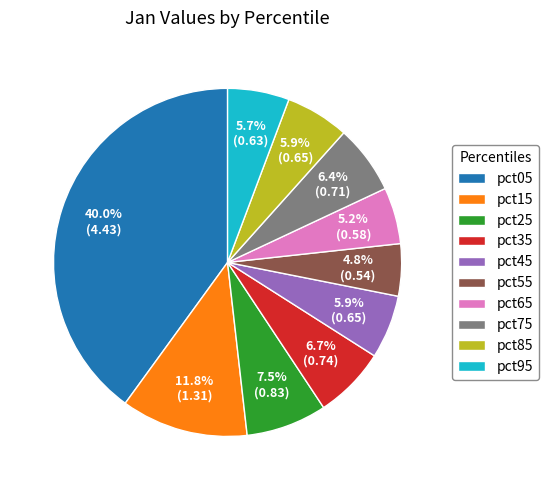

What is the largest slice in the pie chart?

pct05